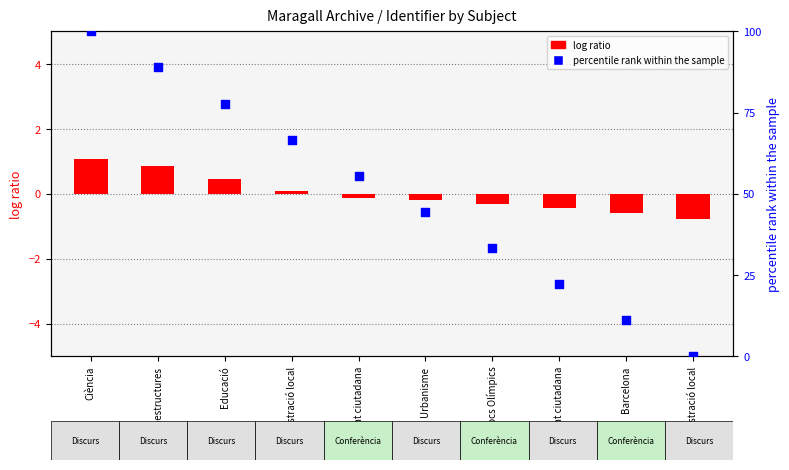

What is the change in value from Ciència to Seguretat ciutadana?

-77.8